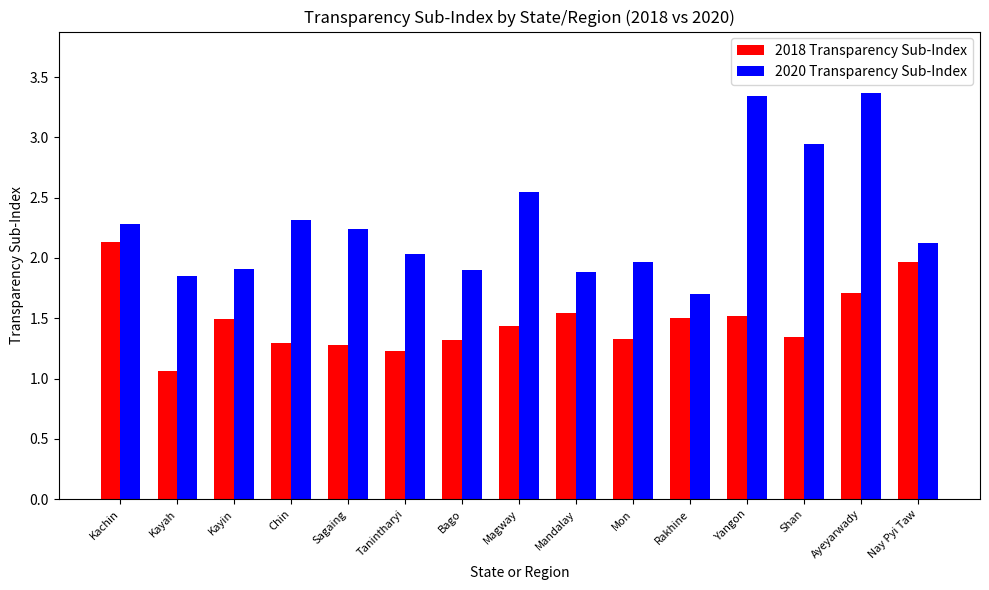

What is the difference between the maximum and minimum values in the 2020 Transparency Sub-Index series?

1.7